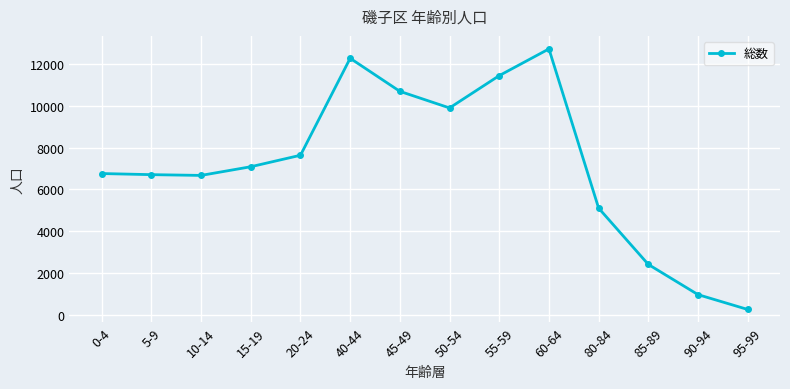

What position from the right is 0-4?

14